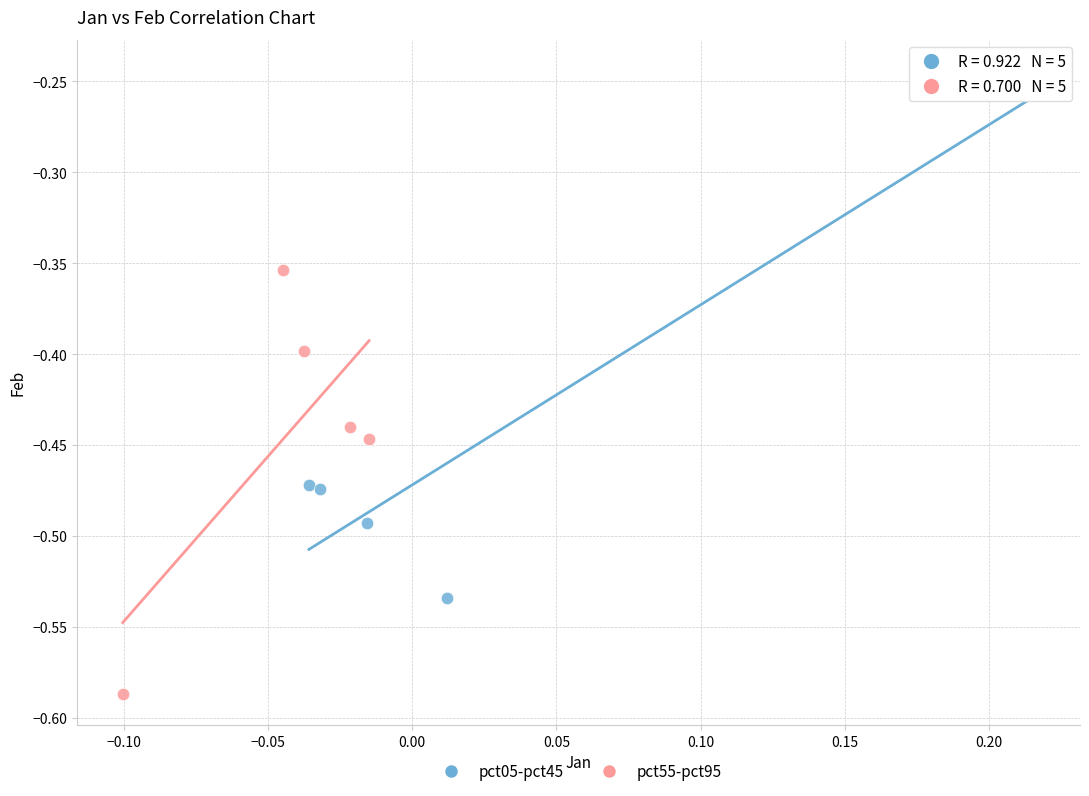

Which series has the widest spread of Y values?

pct05-pct45